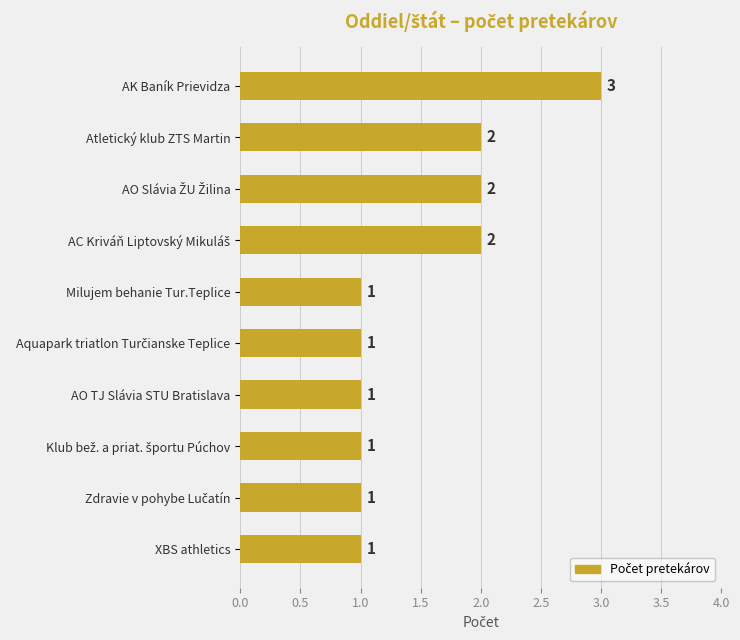

Which label corresponds to the largest value in the chart?

AK Baník Prievidza